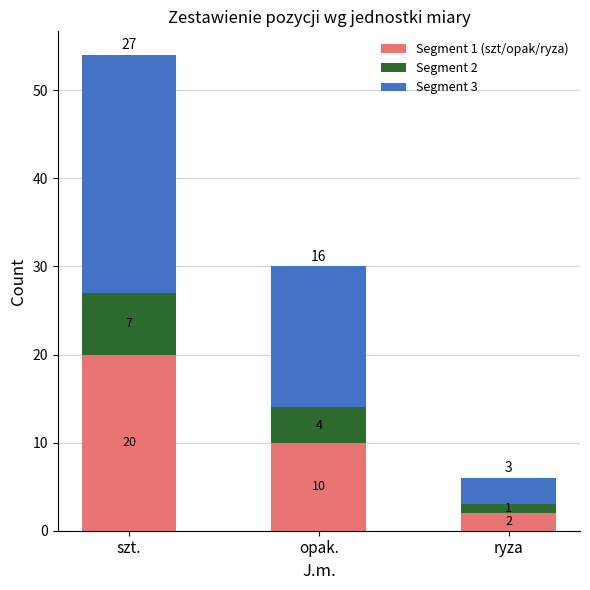

What is the difference between the maximum and minimum values in the Segment 1 (szt/opak/ryza) series?

18